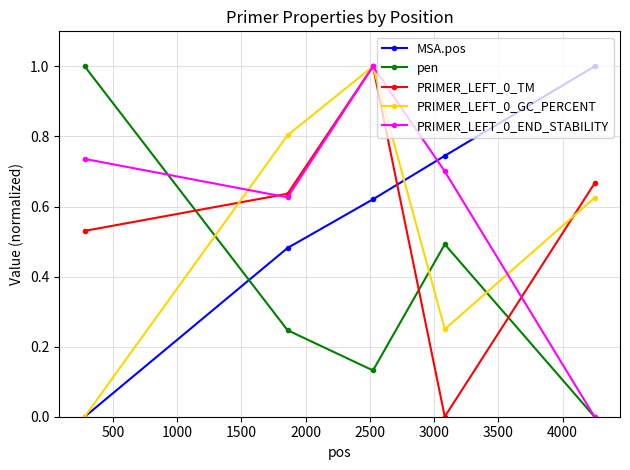

How many lines are shown in the chart?

5